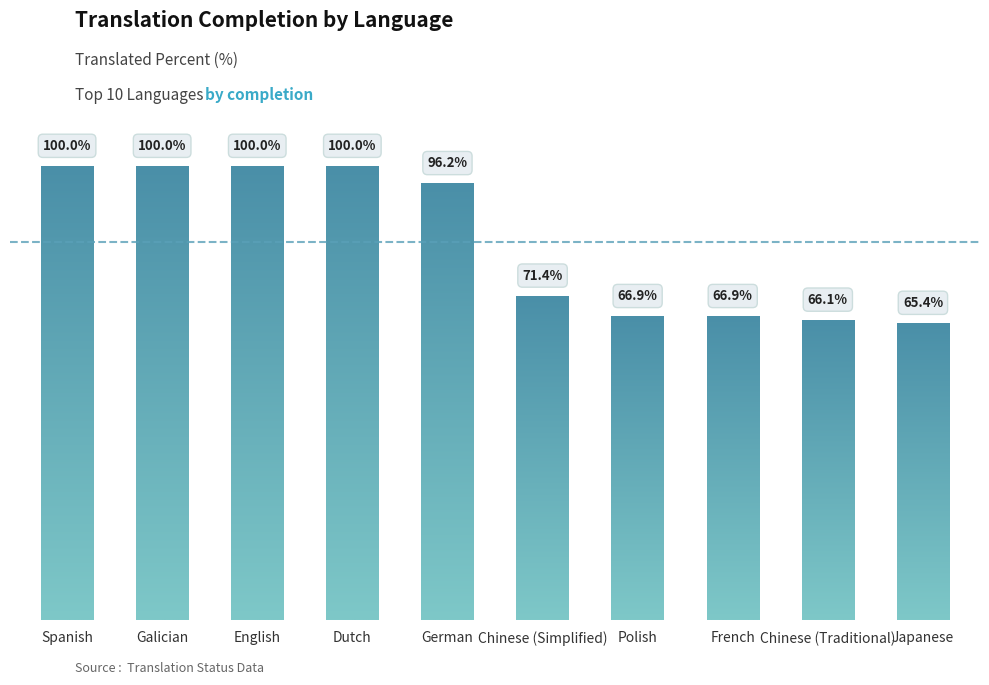

Count the number of values greater than 66.

9